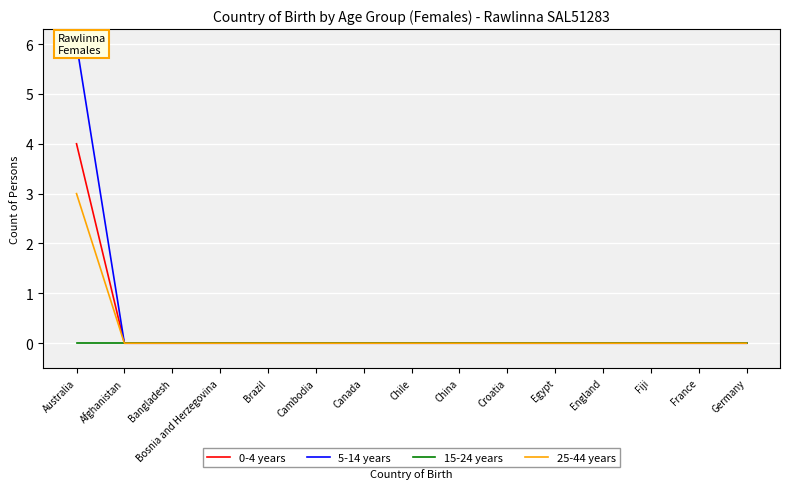

Rank the categories by 0-4 years value from highest to lowest.

Australia, Afghanistan, Bangladesh, Bosnia and Herzegovina, Brazil, Cambodia, Canada, Chile, China, Croatia, Egypt, England, Fiji, France, Germany